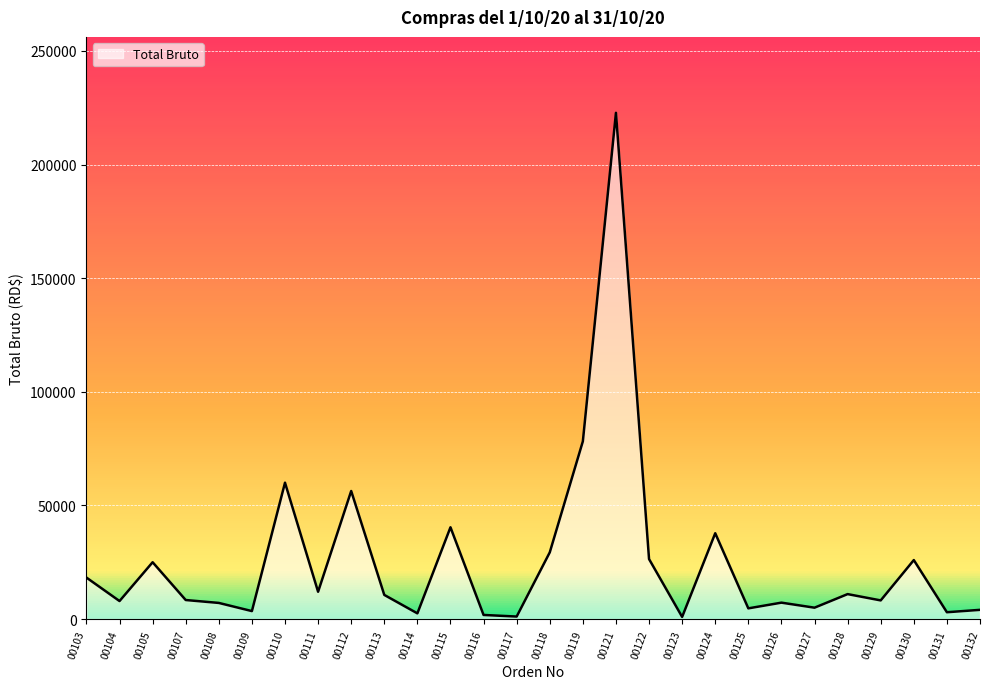

What is the approximate value at 00110?

60000.0